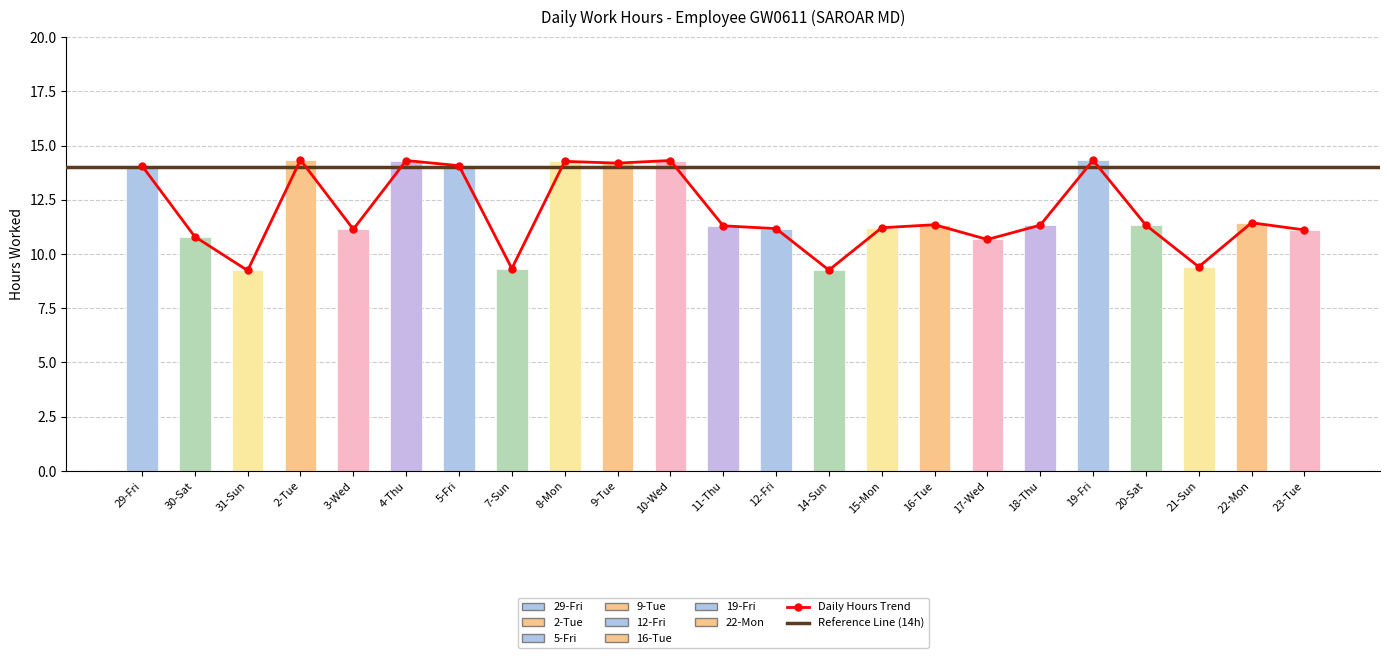

Reading left to right, list all the values displayed in this chart.

14.1	10.8	9.2	14.3	11.1	14.3	14.1	9.3	14.3	14.2	14.3	11.3	11.2	9.3	11.2	11.3	10.7	11.3	14.3	11.3	9.4	11.4	11.1